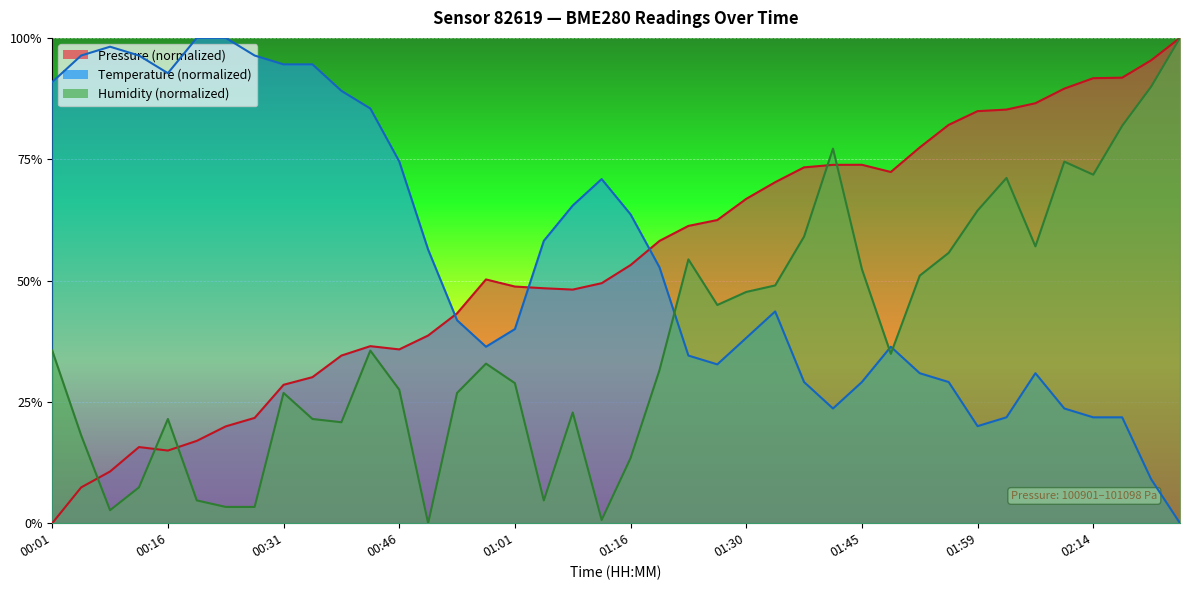

What is the label of the 4th point from the left?

00:12